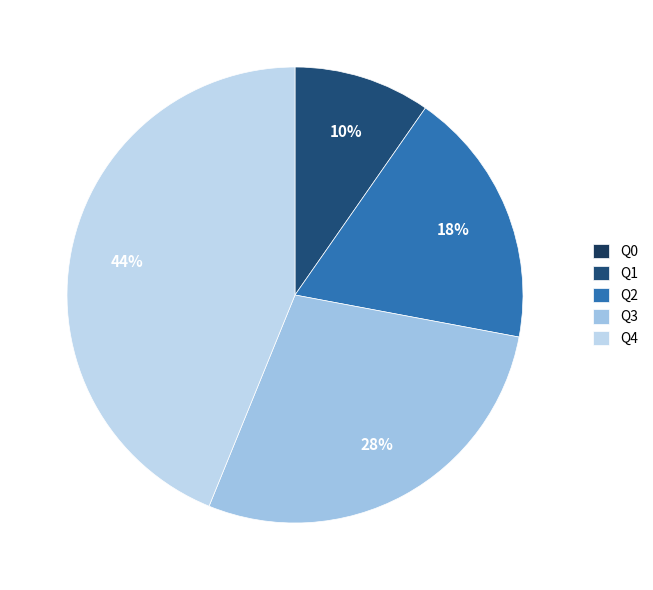

To the nearest percent, what is the average slice percentage?

20%